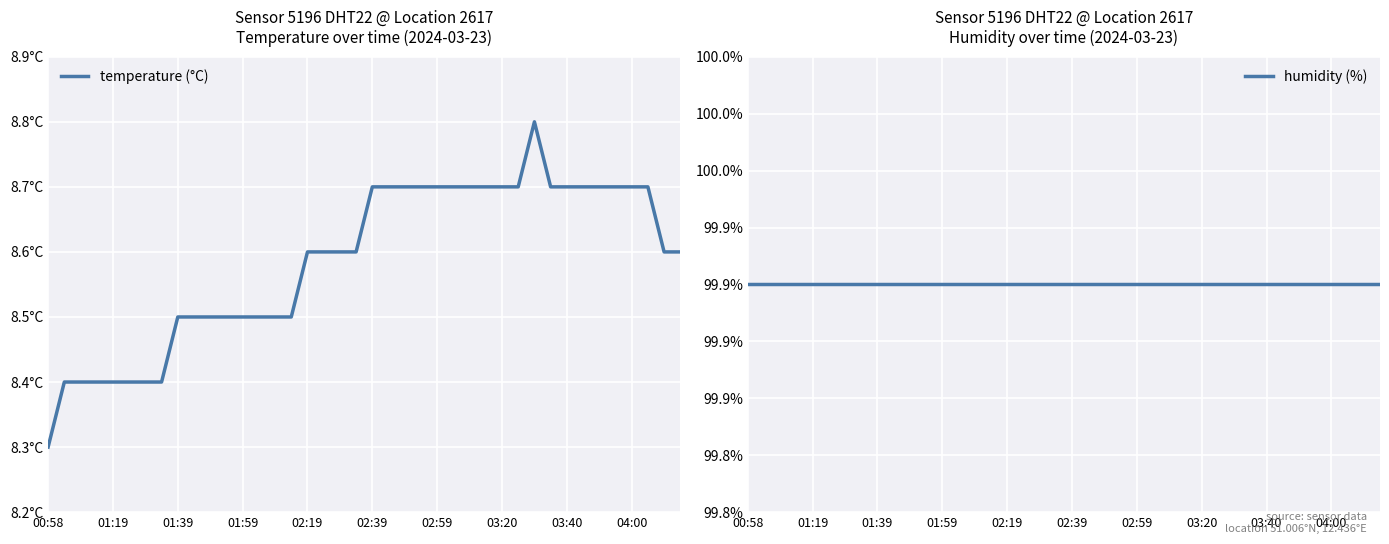

At which label is temperature (°C) closest to 8?

00:58